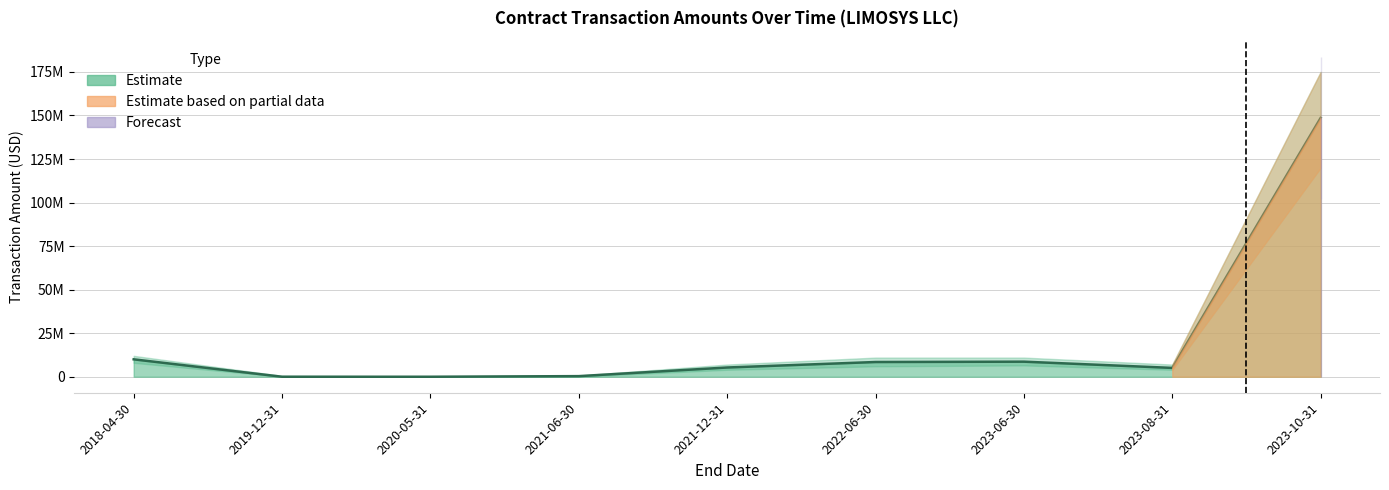

What is the greatest value displayed?

148598586.0